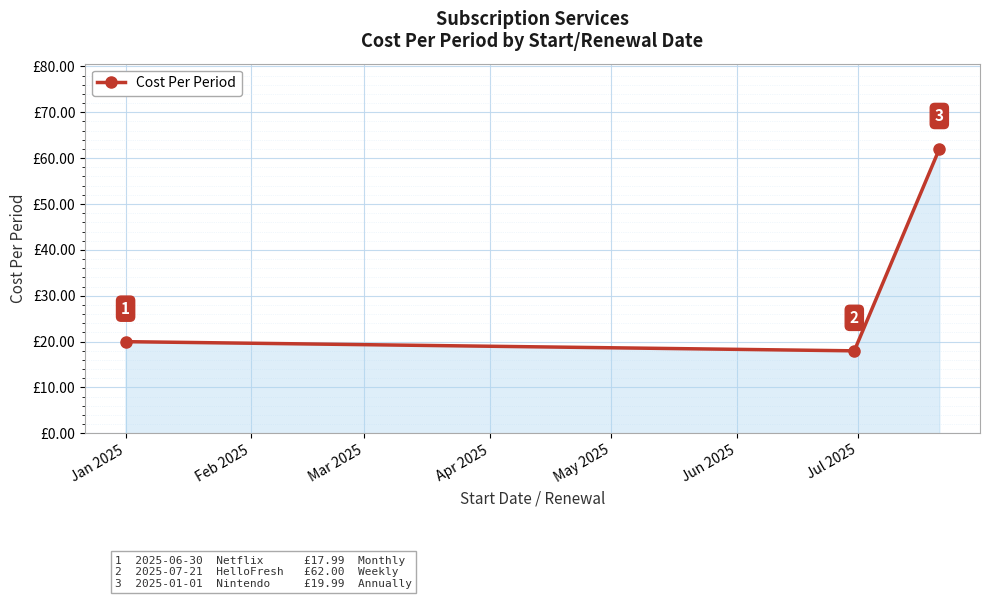

How many data points are less than 19?

1